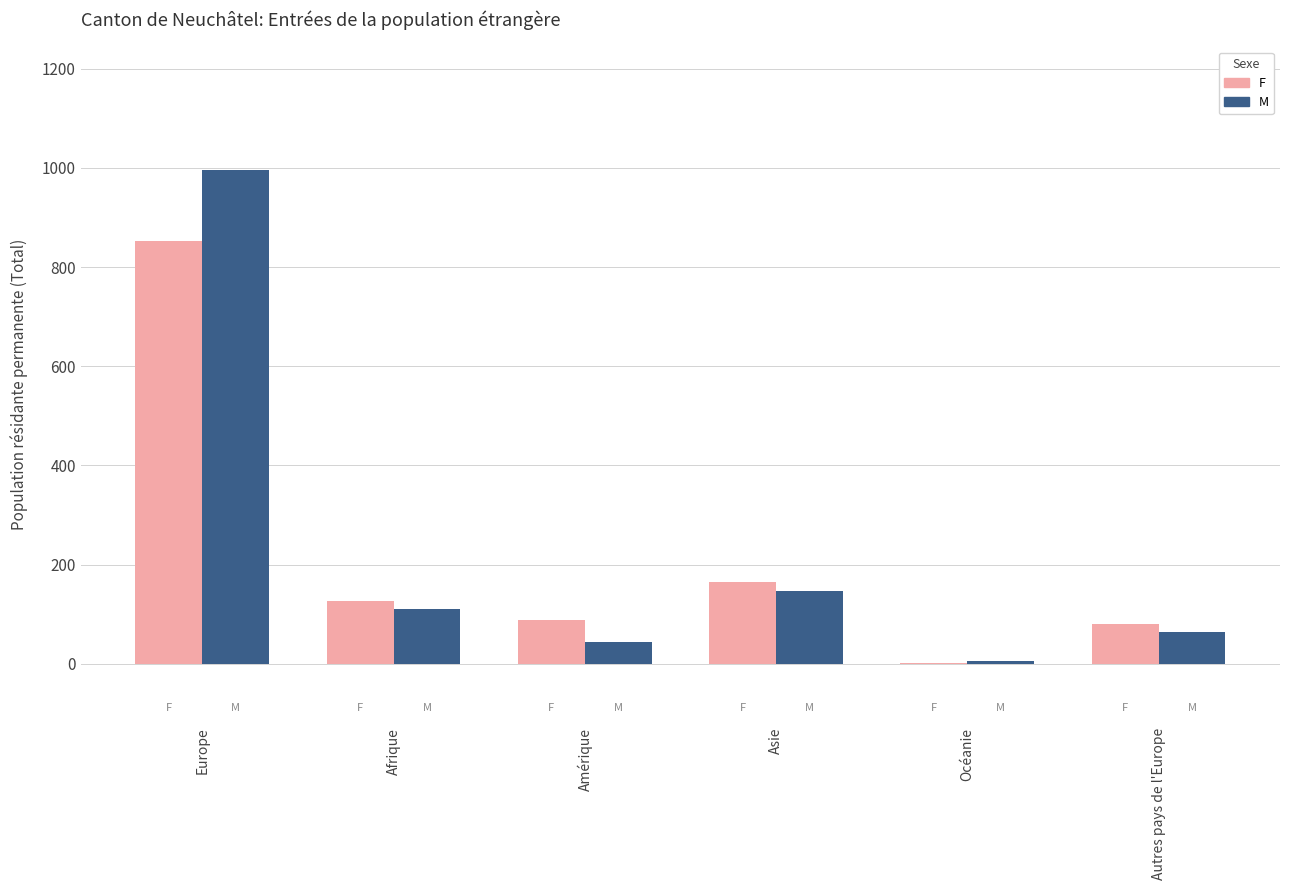

What is the spread (max minus min) of values at Autres pays de l'Europe?

16